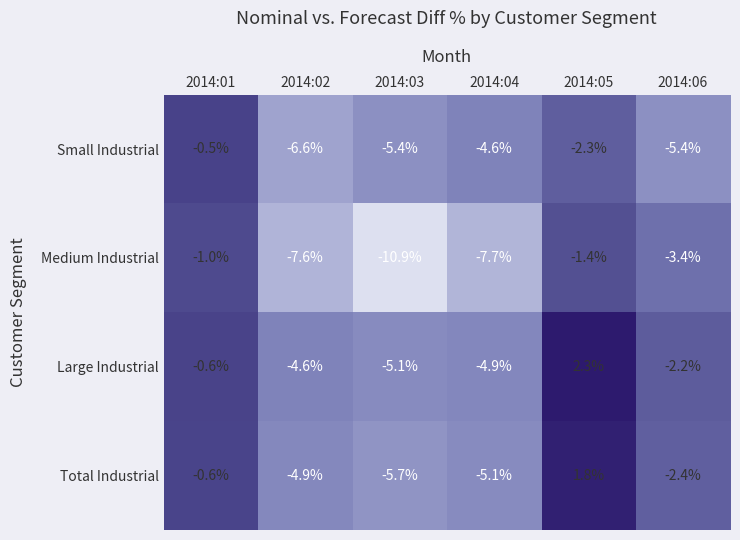

Which series has the largest range (max minus min)?

Medium Industrial